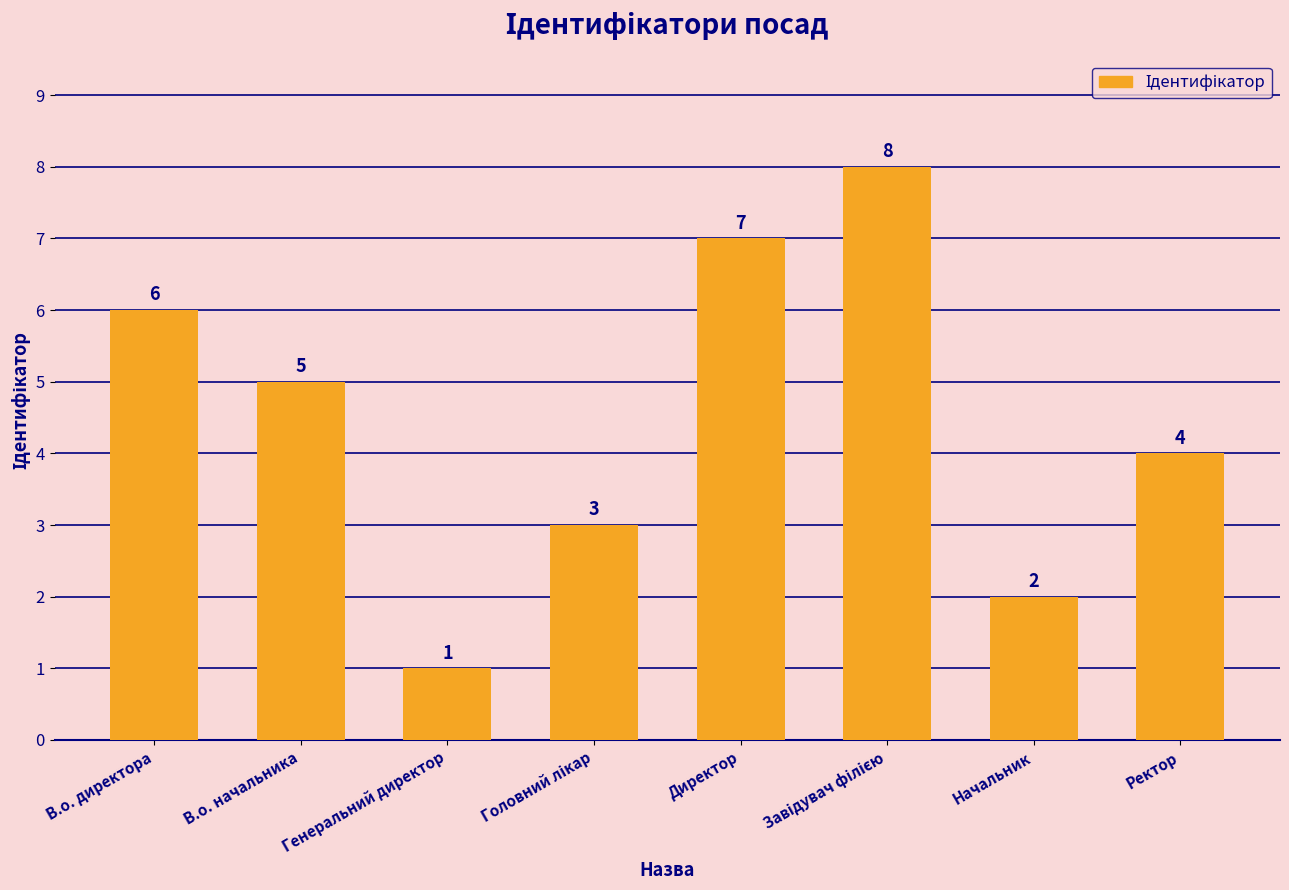

What is the approximate value at В.о. начальника?

5